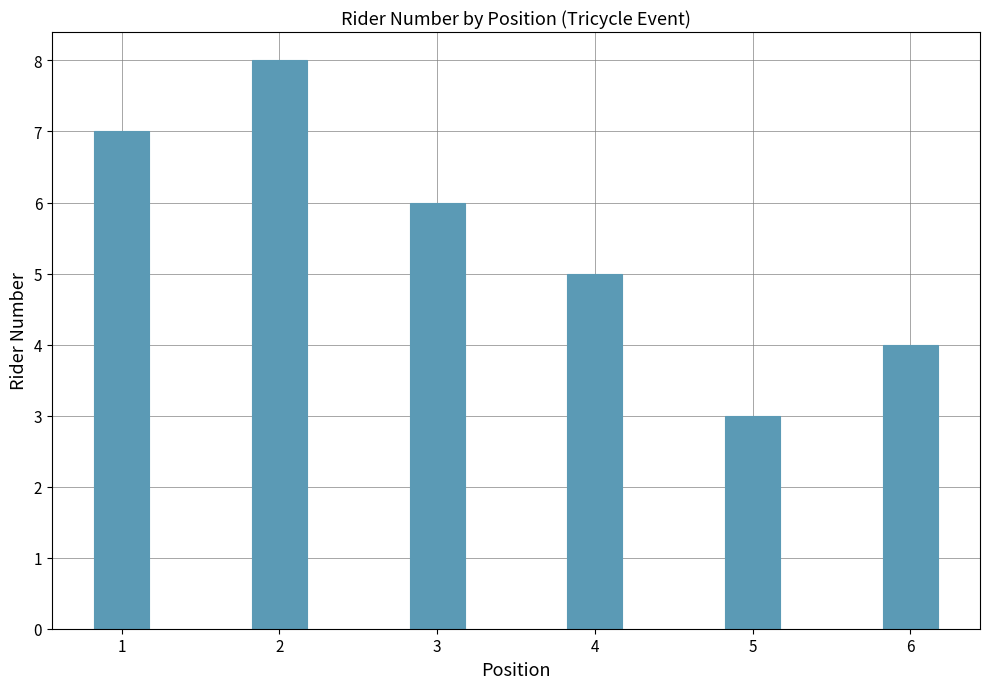

What is the sum of all values?

33